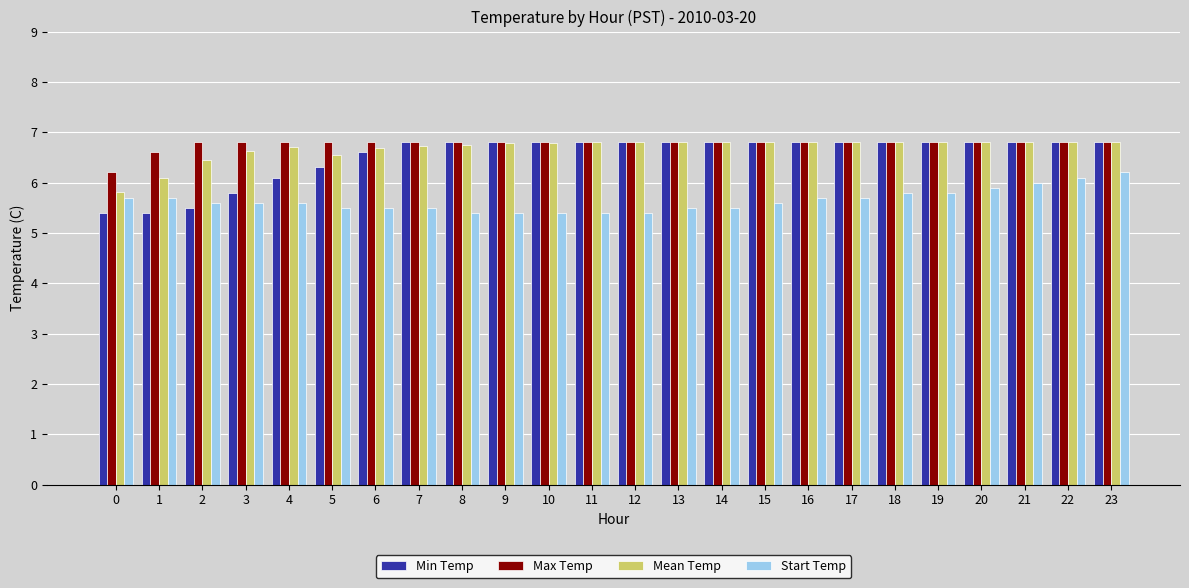

What is the sum of the Min Temp values at 12 and 23?

13.6